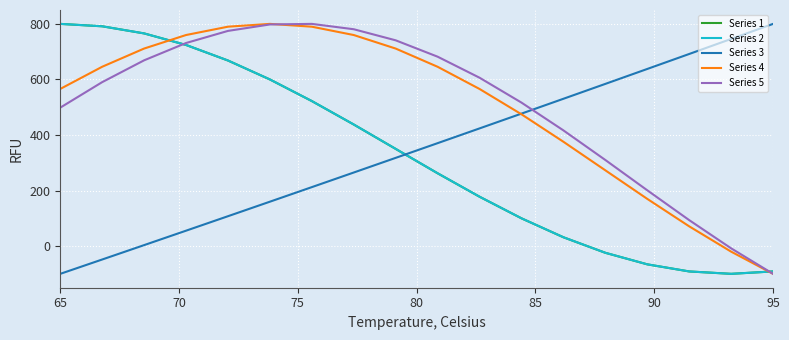

True or false: Series 1 and Series 3 intersect in this chart.

True